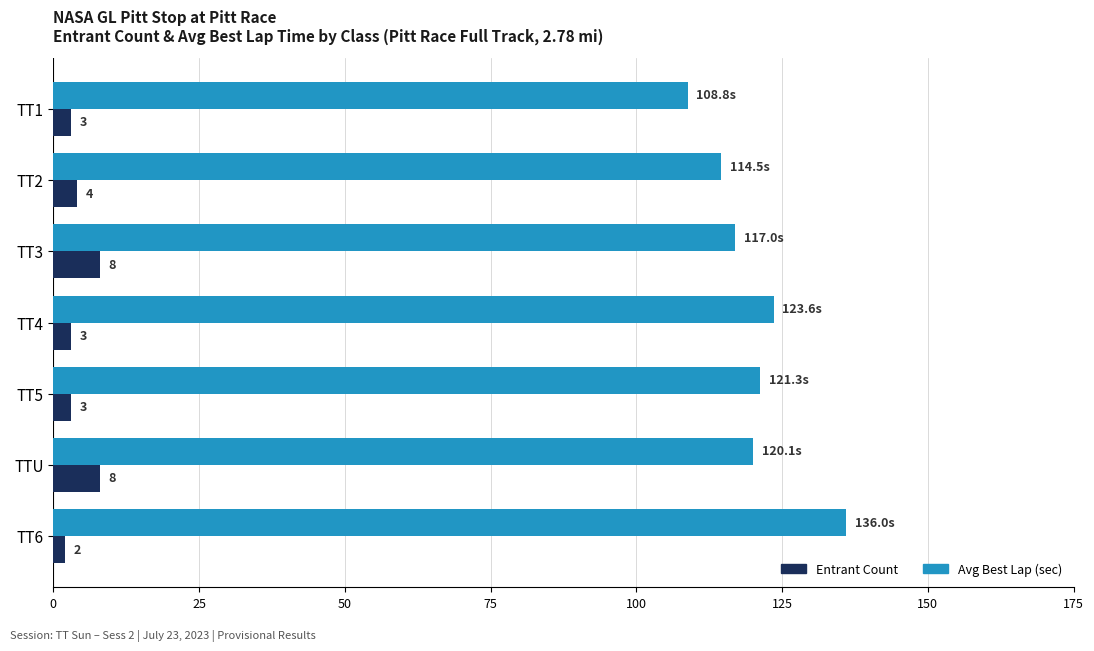

What is the maximum value shown in the chart?

136.0